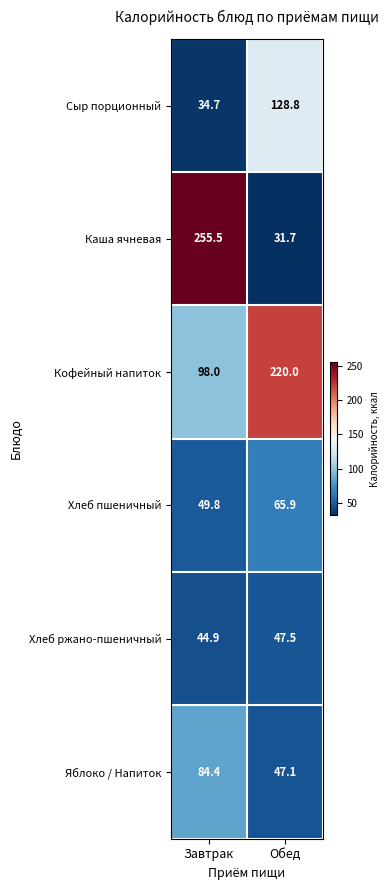

What is the total value across all series at Обед?

541.0